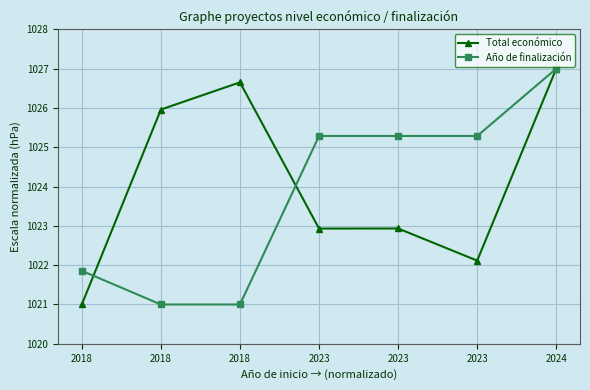

What is the total value across all series at 2023?

2048.2